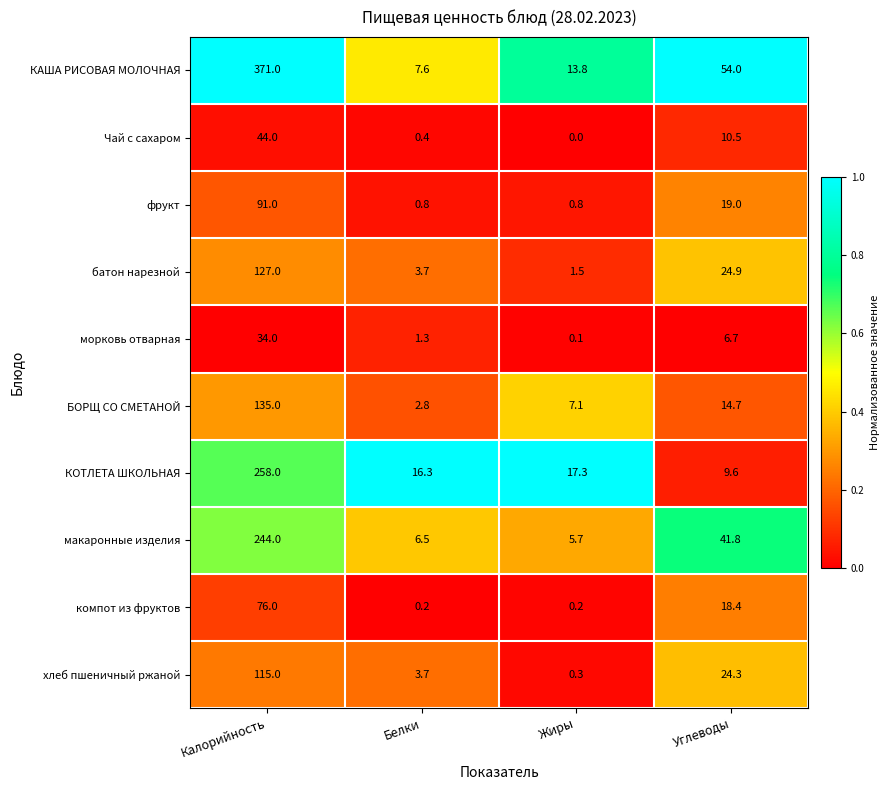

At which category is the sum across all series the highest?

Калорийность